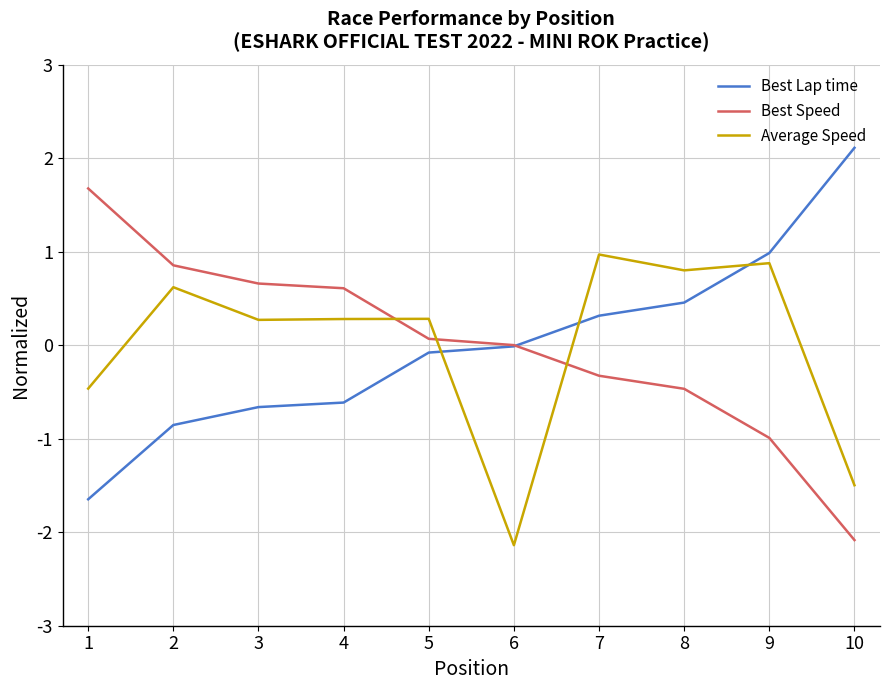

What are all the series names shown in the legend?

Best Lap time, Best Speed, Average Speed